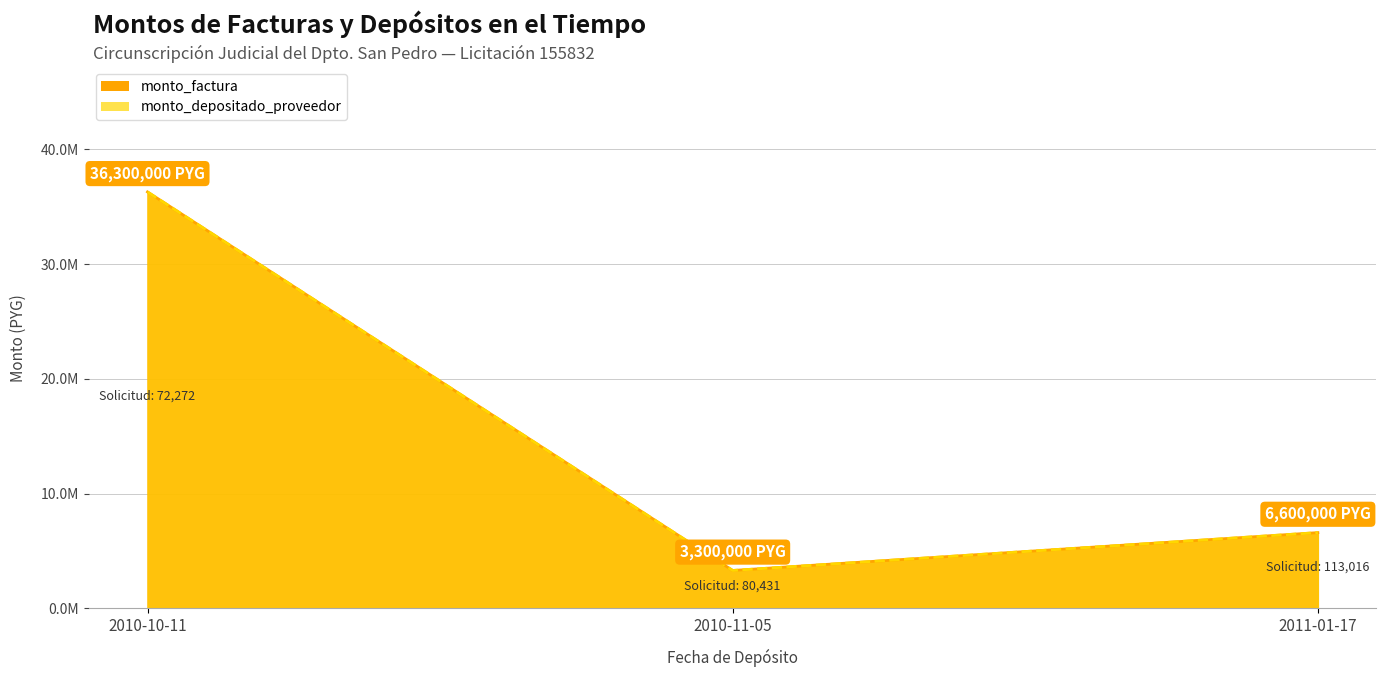

What is the average value of the monto_depositado_proveedor series?

15400000